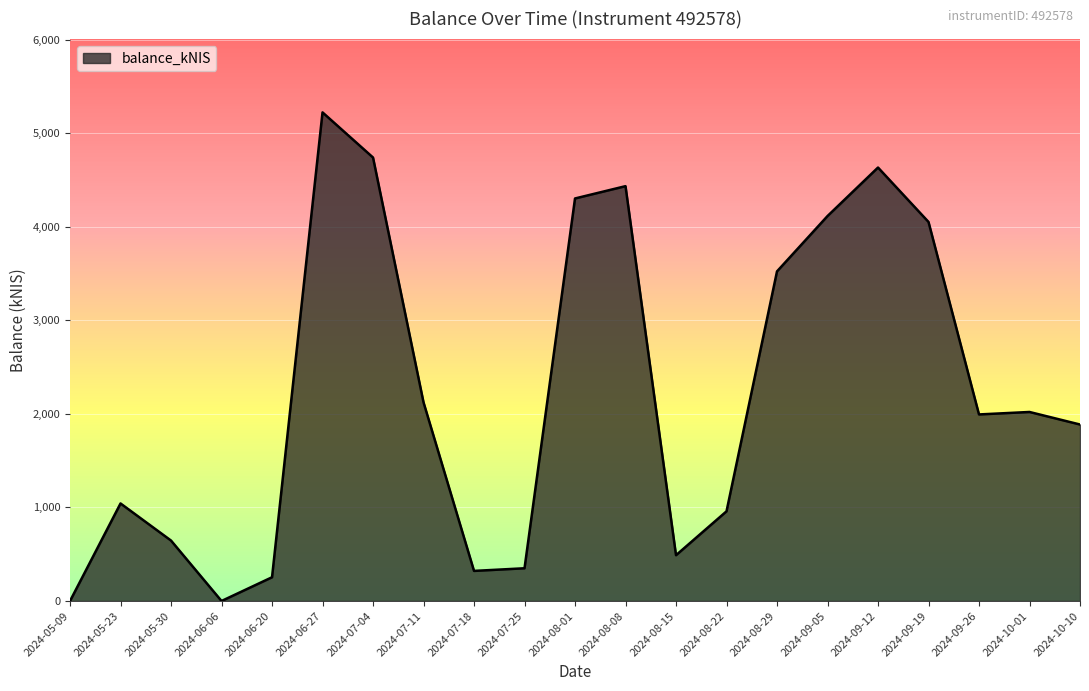

What is the change in value from 2024-09-12 to 2024-09-19?

-581.7